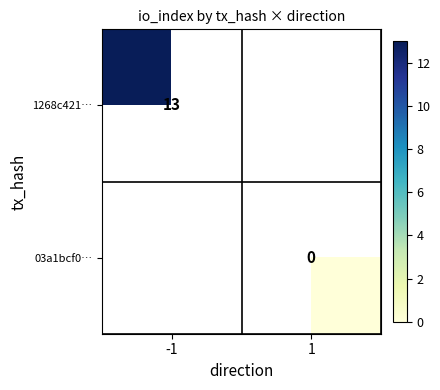

True or false: 1268c421… has a value of 8 at -1.

False